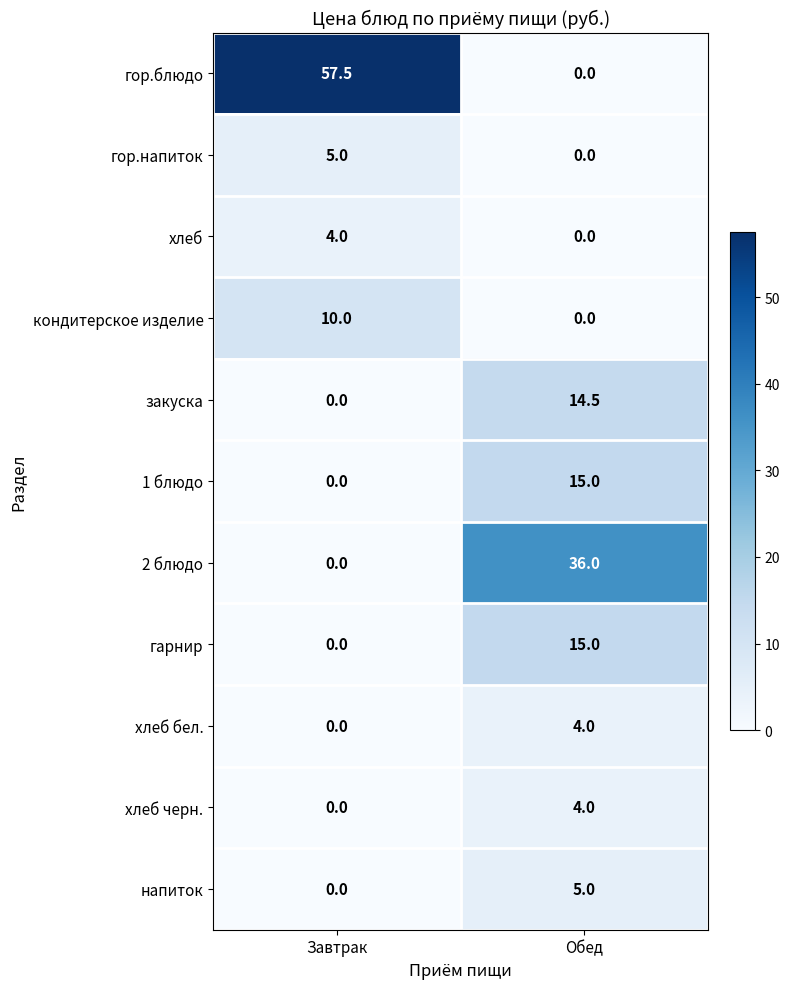

At which category is the sum across all series the highest?

Обед